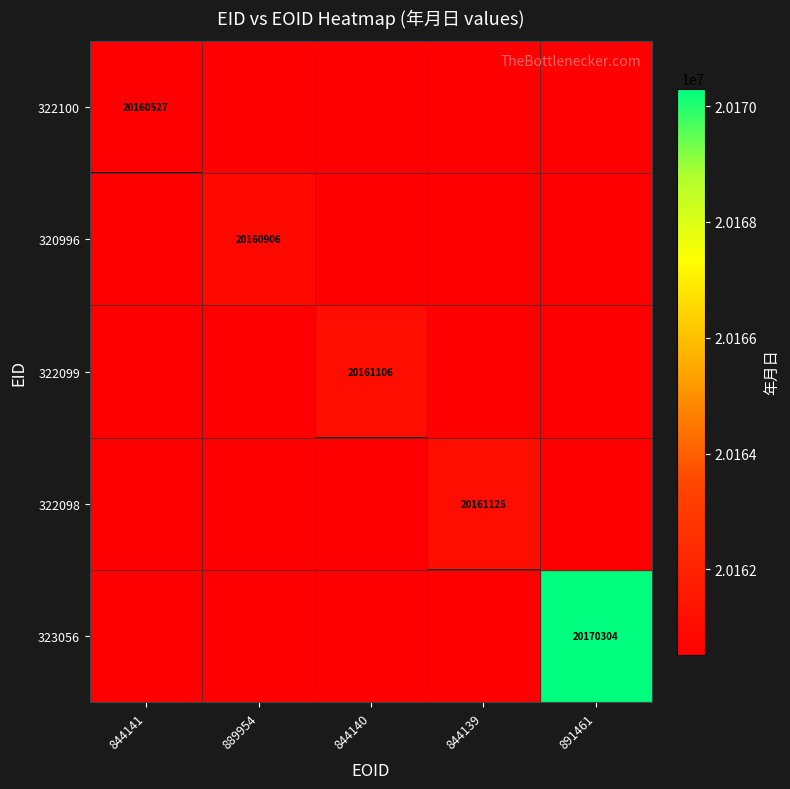

How many categories are shown in the chart?

5